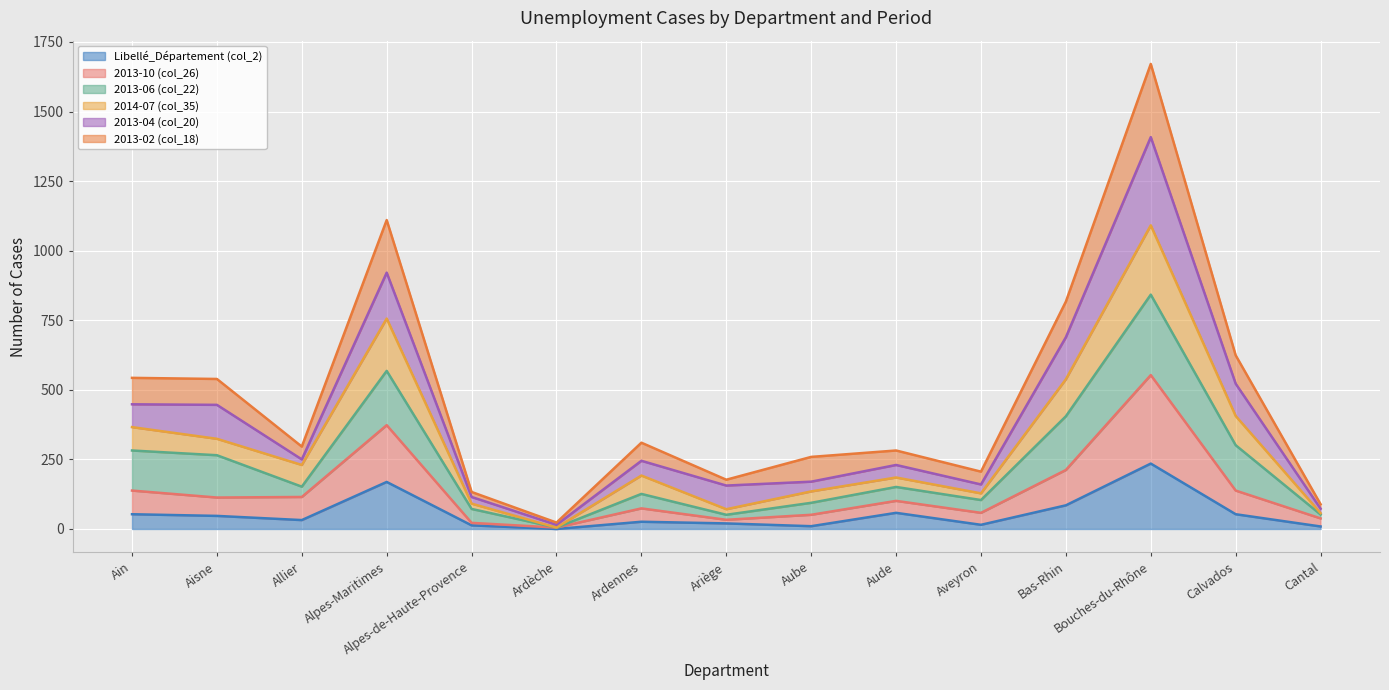

Does the chart display data point markers on the line(s)?

No